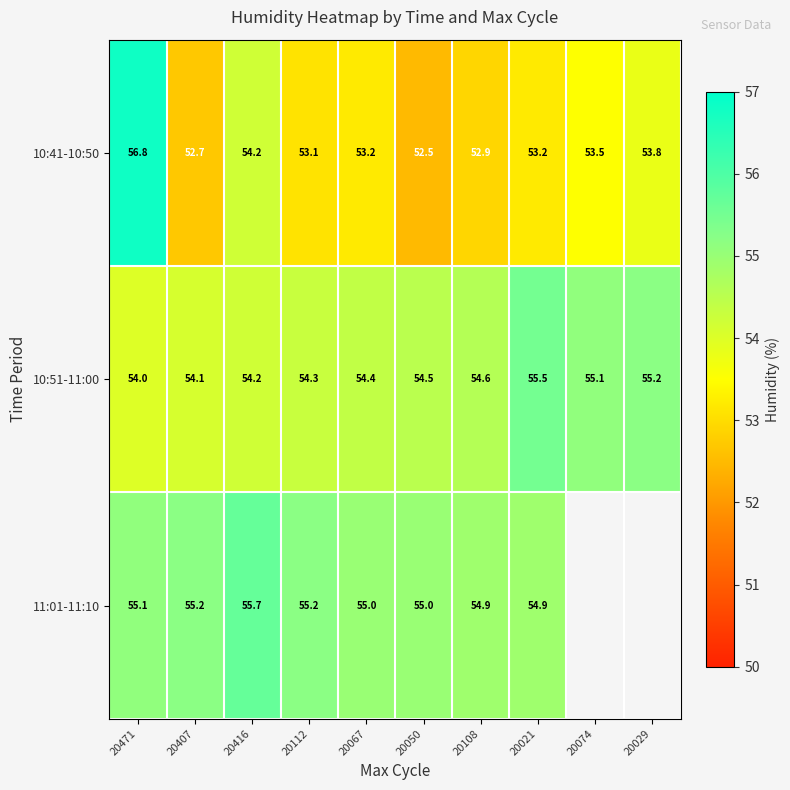

What is the difference between the 11:01-11:10 values at 20067 and 20471?

0.1